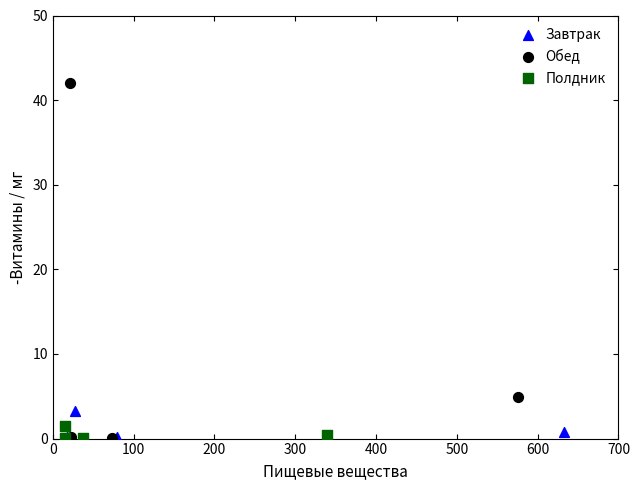

Which series contains the highest Y value?

Обед